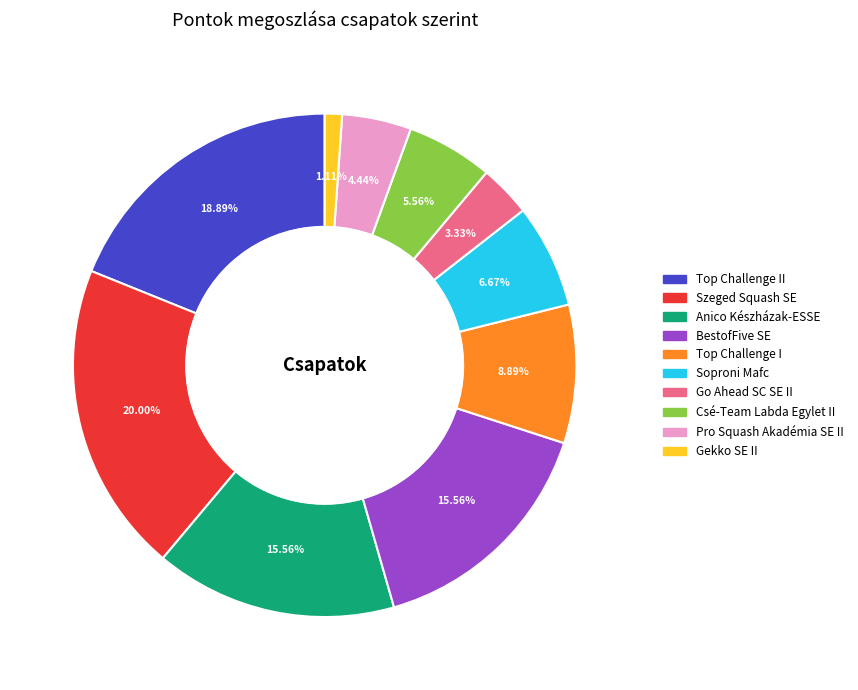

Approximately how many times larger is the value at Soproni Mafc compared to Szeged Squash SE?

0.3